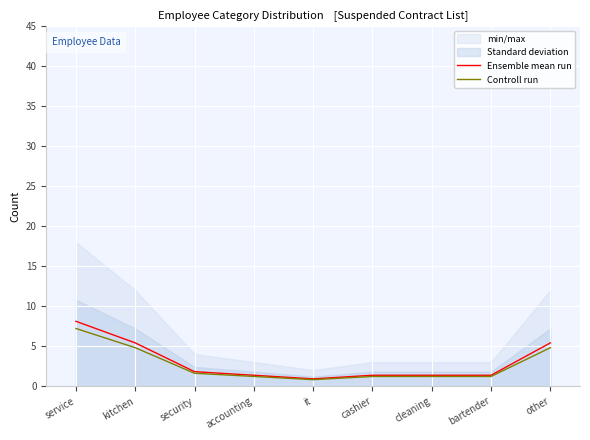

Is it true that Controll run equals 0.7 at accounting?

False